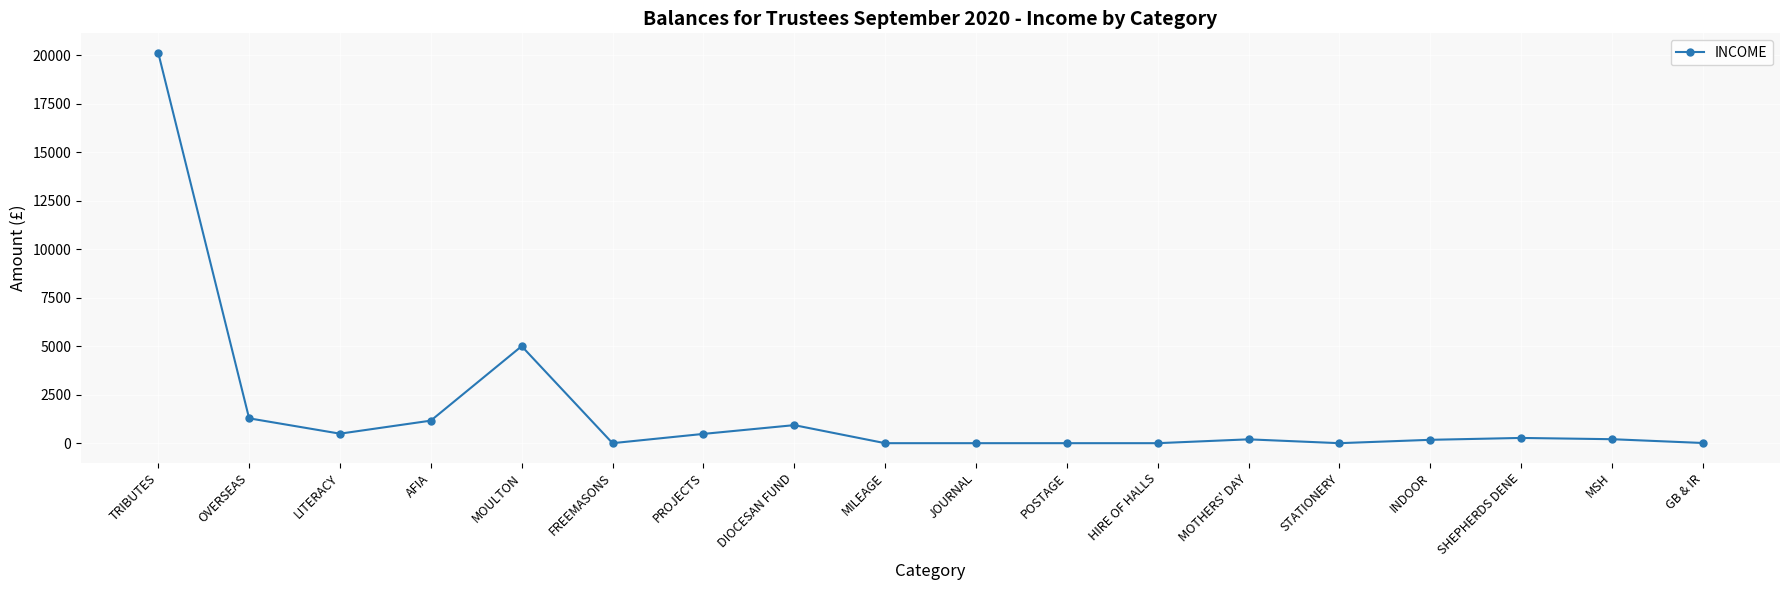

True or false: there are more than 1 points higher than both neighbors.

True